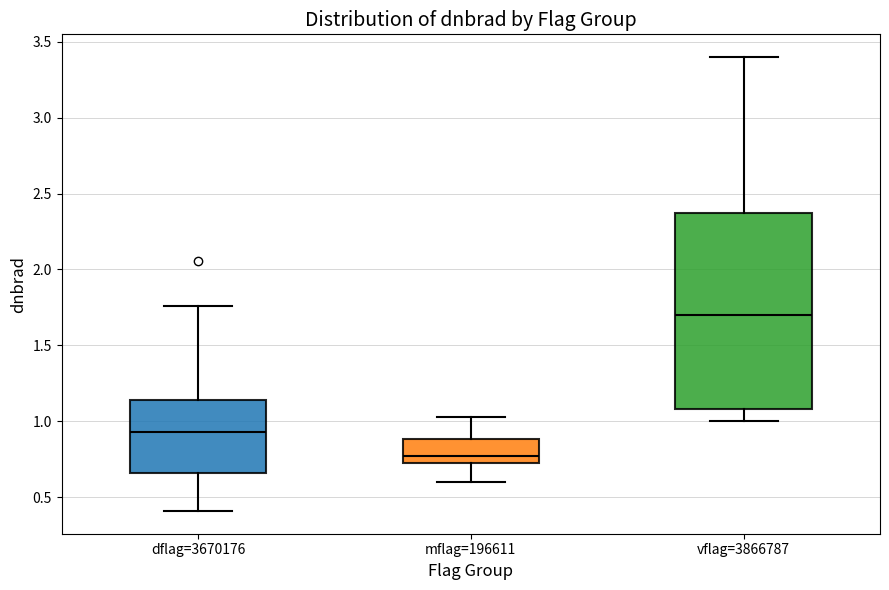

Reading left to right, read every box against the y-axis: the position of its median line, the range the box covers, and the ends of its whiskers. The values are not printed on the chart, so give them approximately, as read against the axis.

dflag=3670176: median 0.95, box 0.65 to 1.15, whiskers 0.40 to 1.75
mflag=196611: median 0.75, box 0.70 to 0.90, whiskers 0.60 to 1.05
vflag=3866787: median 1.70, box 1.10 to 2.35, whiskers 1.00 to 3.40